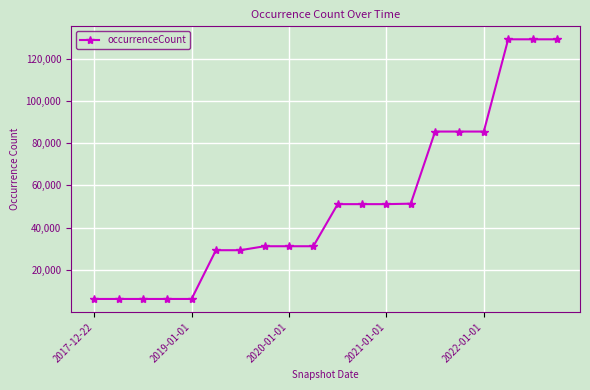

What is the value of the 12th point from the left?

51171